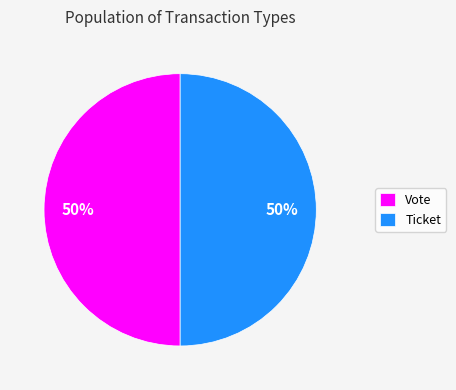

What percentage is the Vote slice, to the nearest percent?

50%